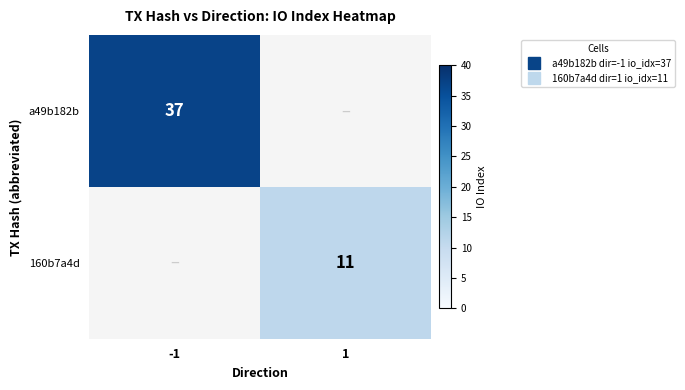

What is the greatest value displayed?

37.0